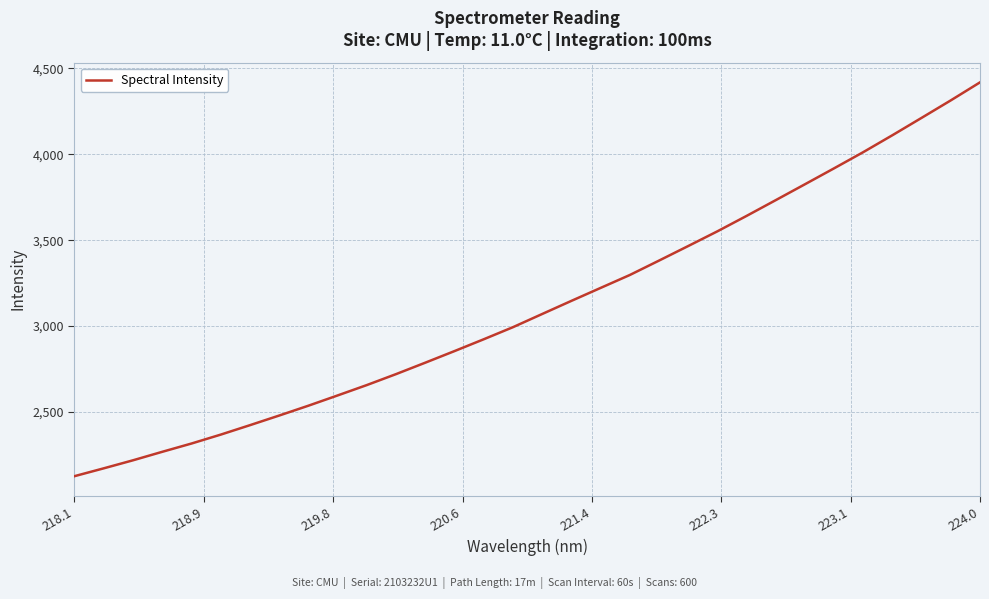

What is the minimum value shown in the chart?

2126.3